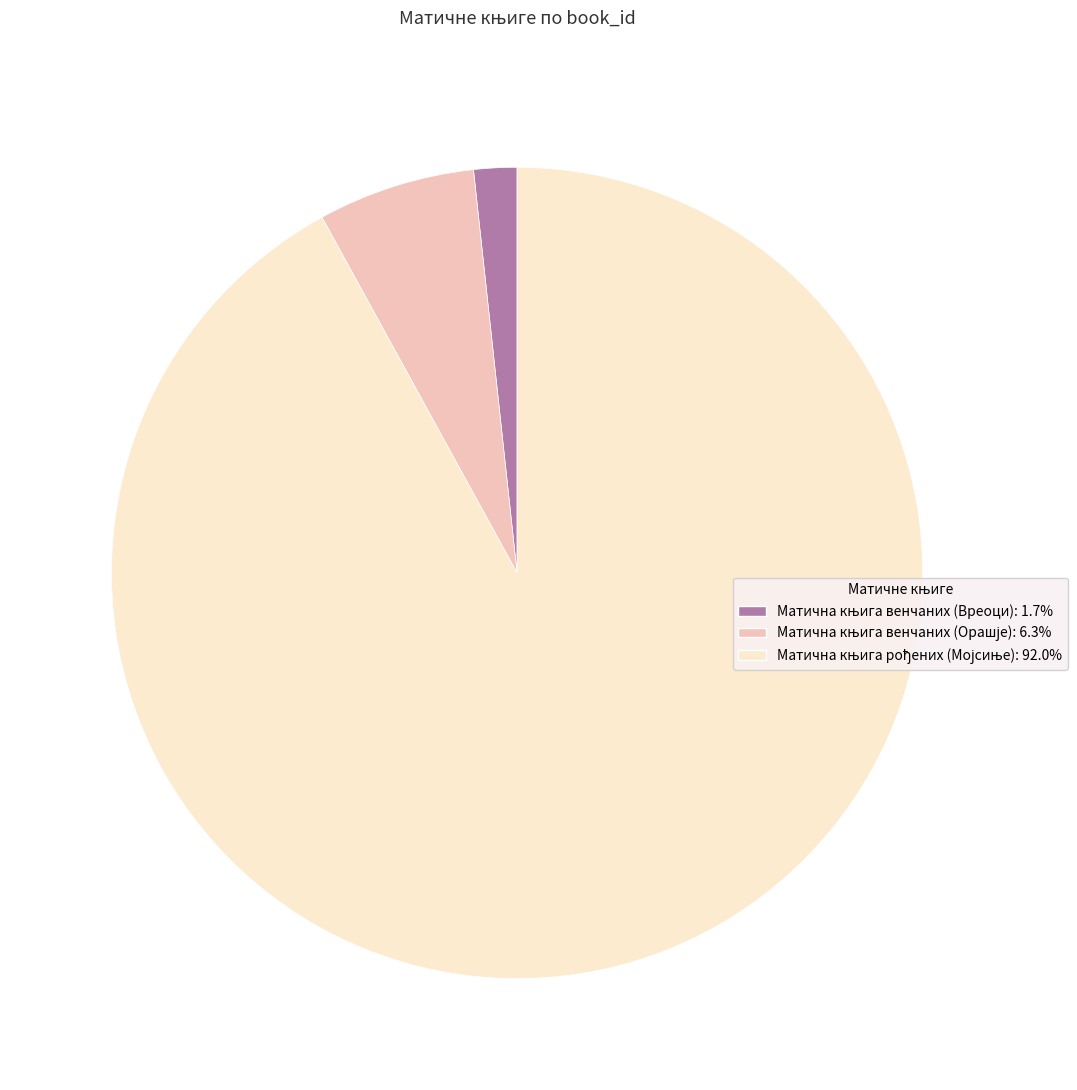

Is there any slice that represents more than half of the pie?

Yes